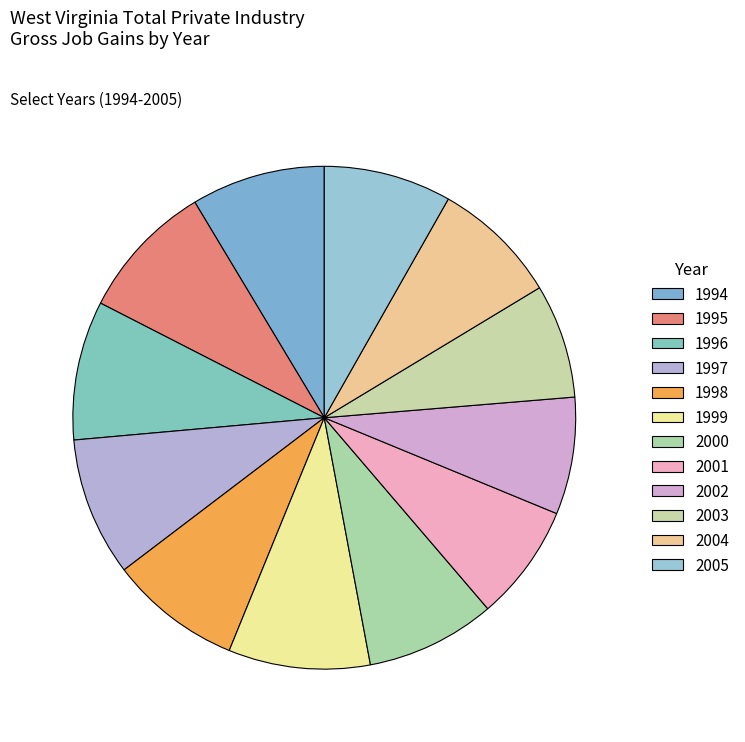

Which category has the smallest portion of the pie?

2003